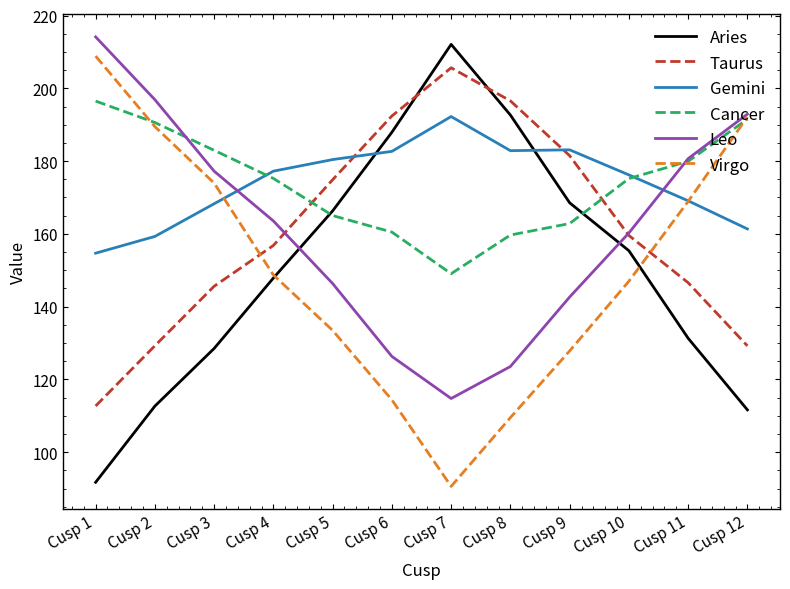

At which label does Virgo reach its peak?

Cusp 1